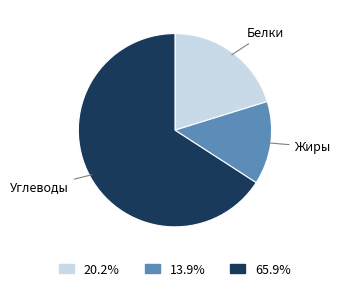

Is the sum of Белки and Углеводы greater than half?

Yes